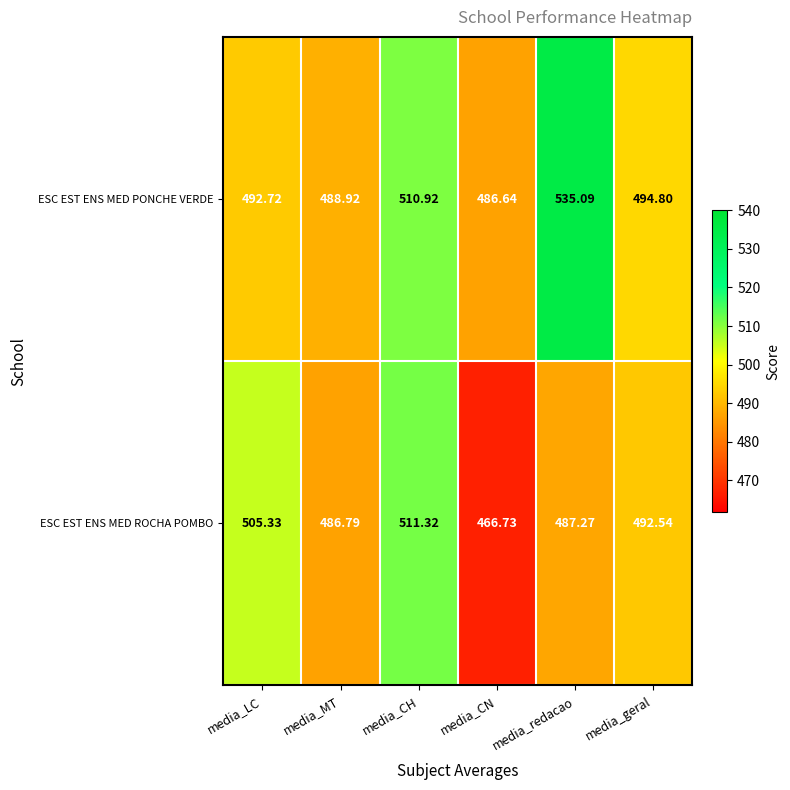

Which label corresponds to the largest value in the chart?

media_redacao